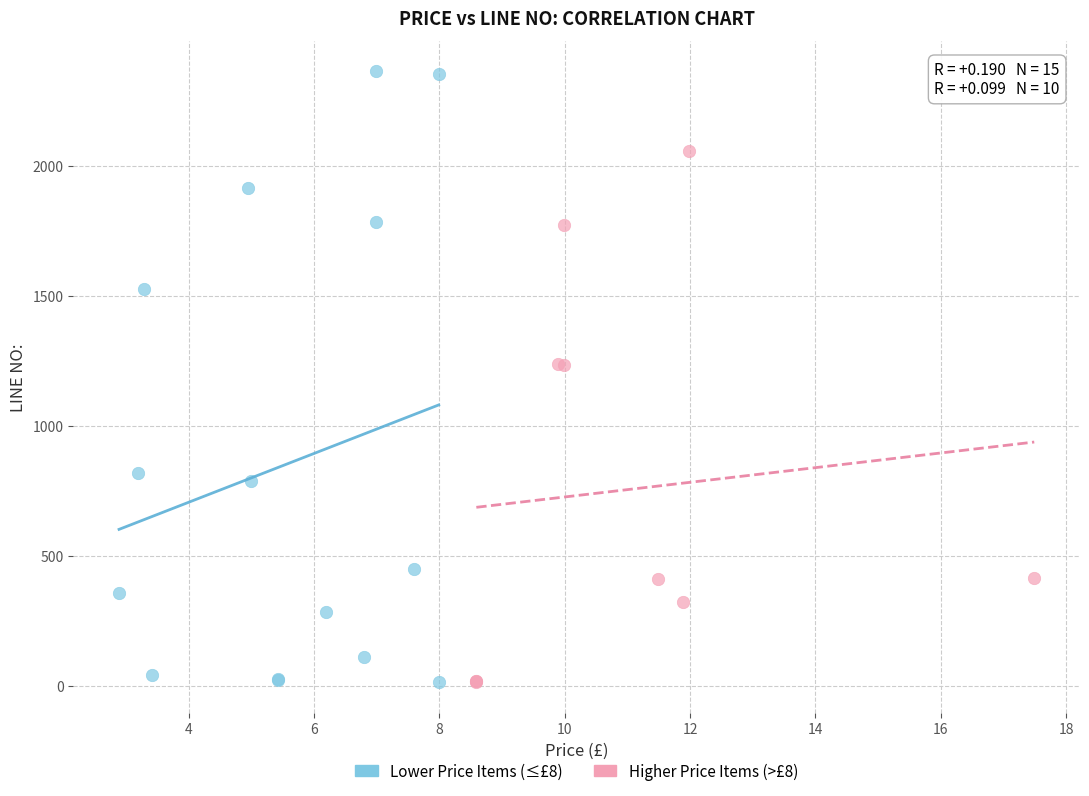

Which series contains the highest Y value?

Lower Price Items (≤£8)